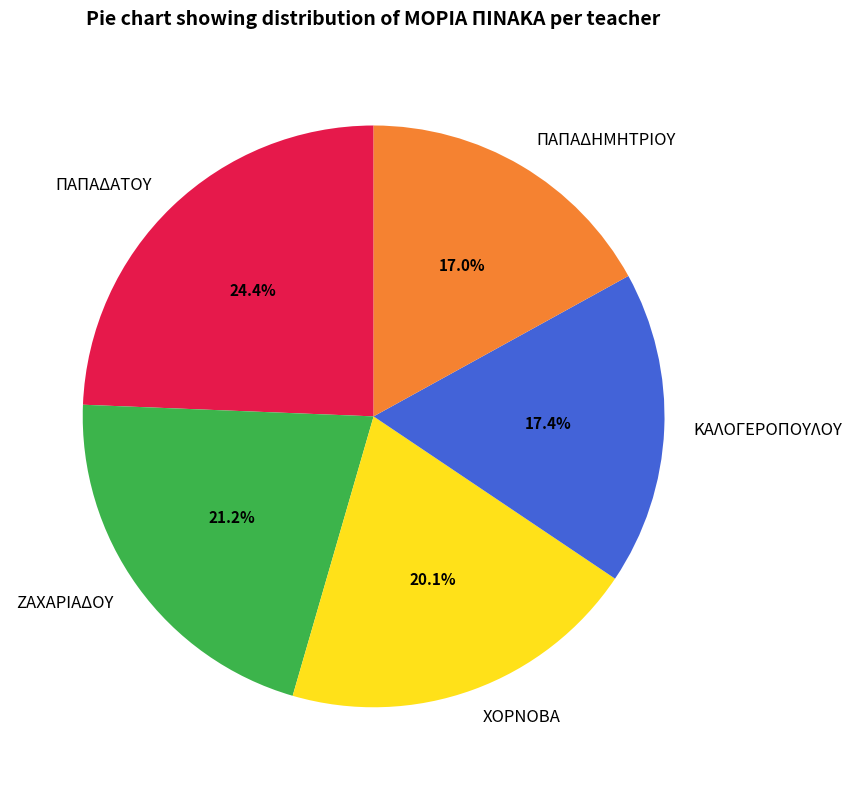

Which category has the biggest portion of the pie?

ΠΑΠΑΔΑΤΟΥ